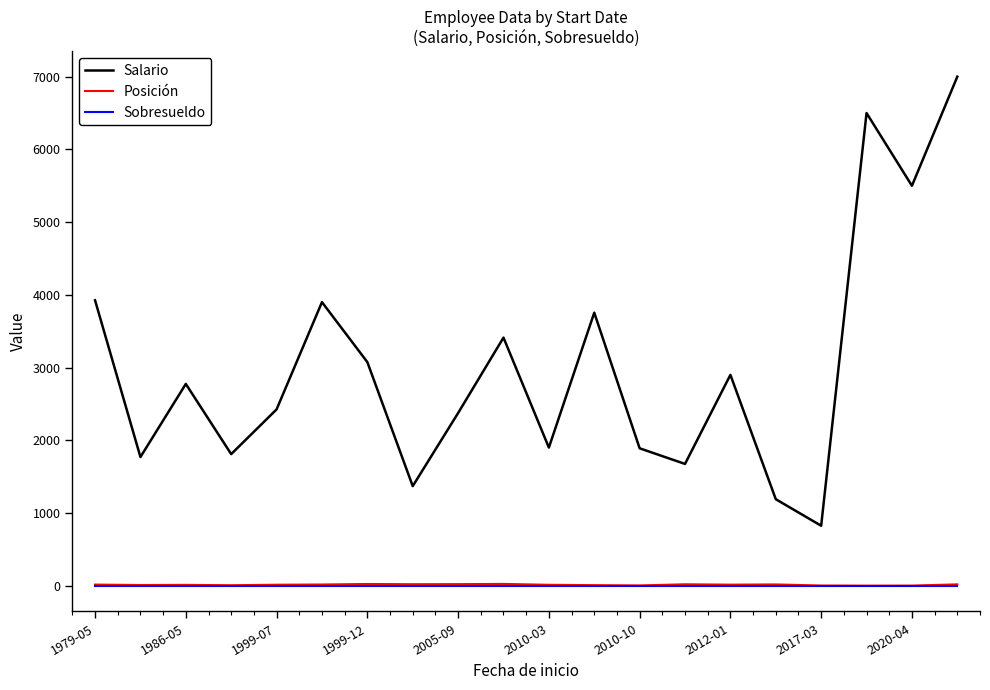

What is the greatest value displayed?

7000